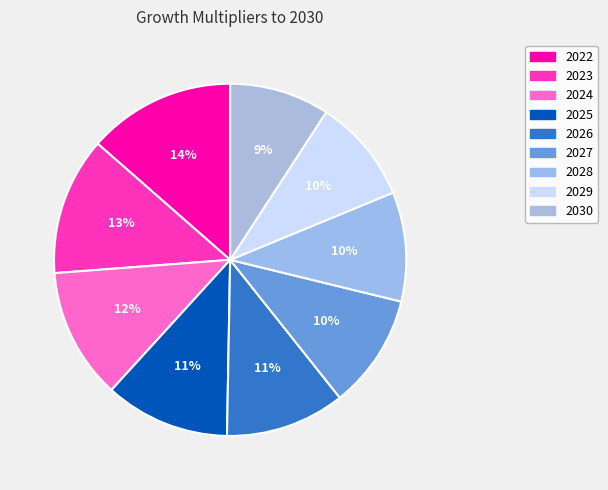

How many slices are in this pie chart?

9